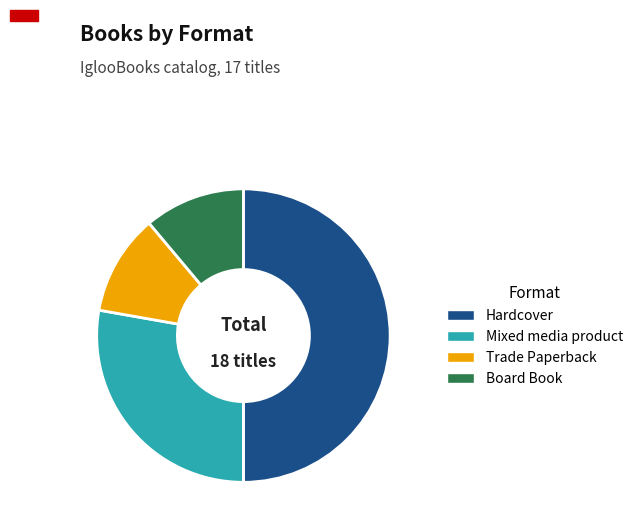

Which category has the biggest portion of the pie?

Hardcover